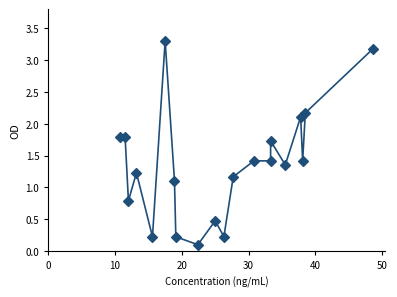

What Y value in the scatter plot is closest to 1?

1.1